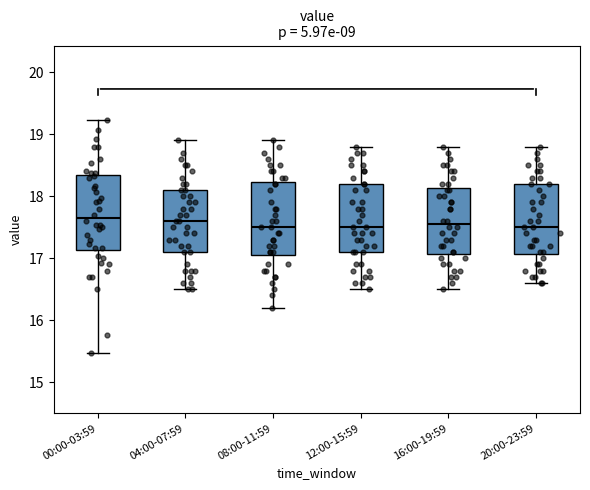

Reading left to right, transcribe this box plot: for each box, give where its median line is, the range the box spans, and where its two whiskers end, as read against the y-axis. The values are not printed on the chart, so give them approximately, as read against the axis.

00:00-03:59: median 17.7, box 17.1 to 18.3, whiskers 15.5 to 19.2
04:00-07:59: median 17.6, box 17.1 to 18.1, whiskers 16.5 to 18.9
08:00-11:59: median 17.5, box 17.1 to 18.2, whiskers 16.2 to 18.9
12:00-15:59: median 17.5, box 17.1 to 18.2, whiskers 16.5 to 18.8
16:00-19:59: median 17.6, box 17.1 to 18.1, whiskers 16.5 to 18.8
20:00-23:59: median 17.5, box 17.1 to 18.2, whiskers 16.6 to 18.8